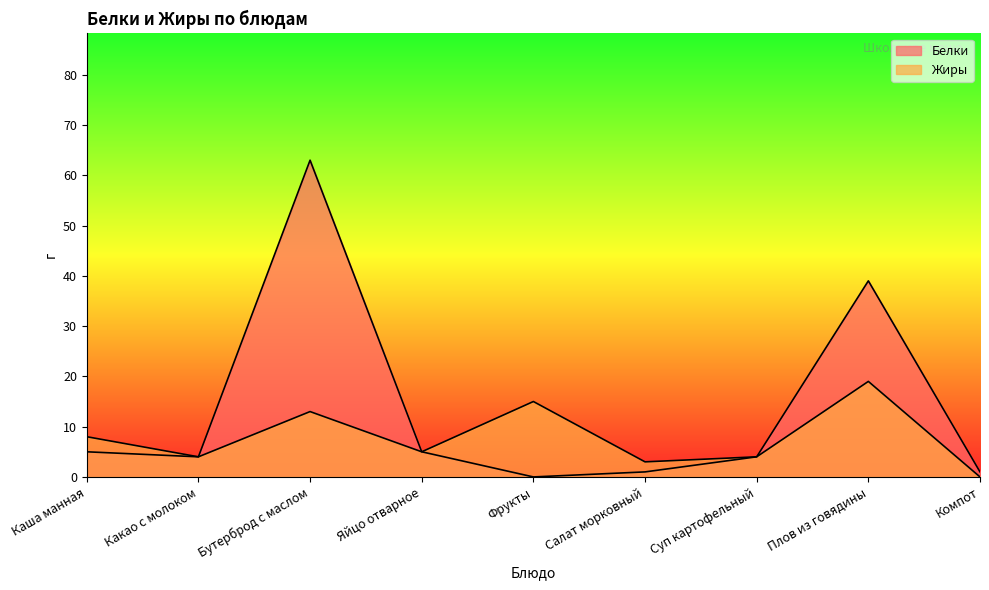

Is the value of Белки at Суп картофельный greater than the value of Жиры at Салат морковный?

Yes